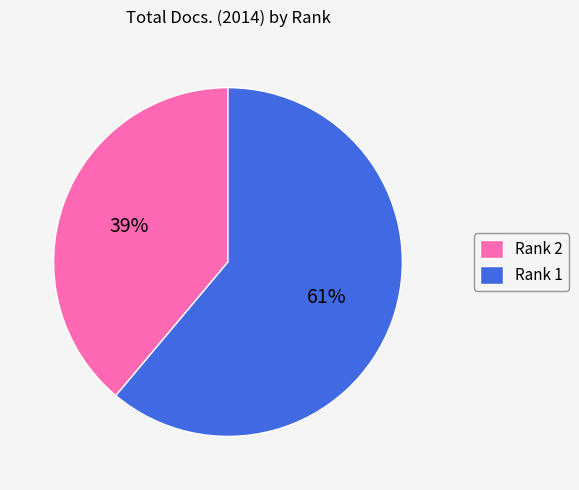

Combined, do Rank 2 and Rank 1 account for over 50%?

Yes